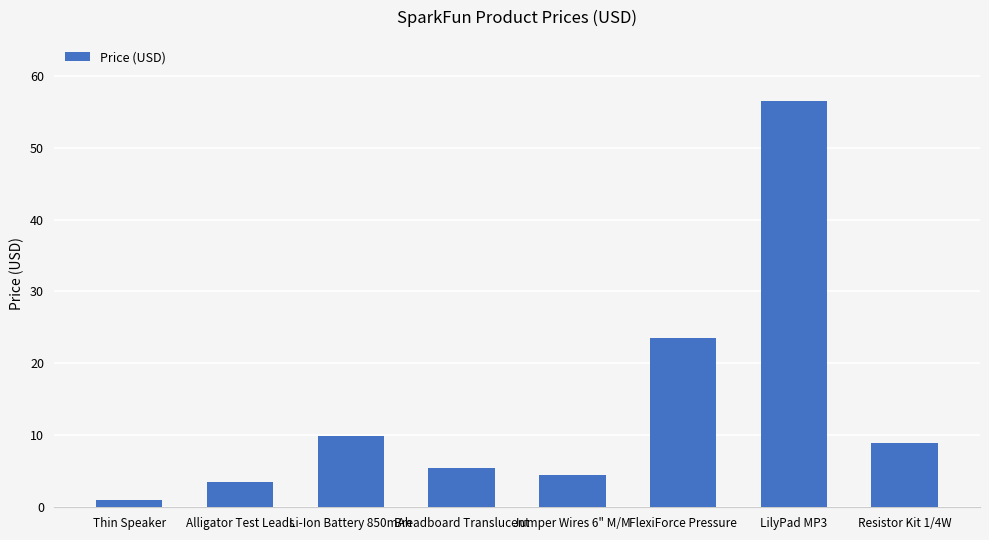

How many data points are above 8?

4